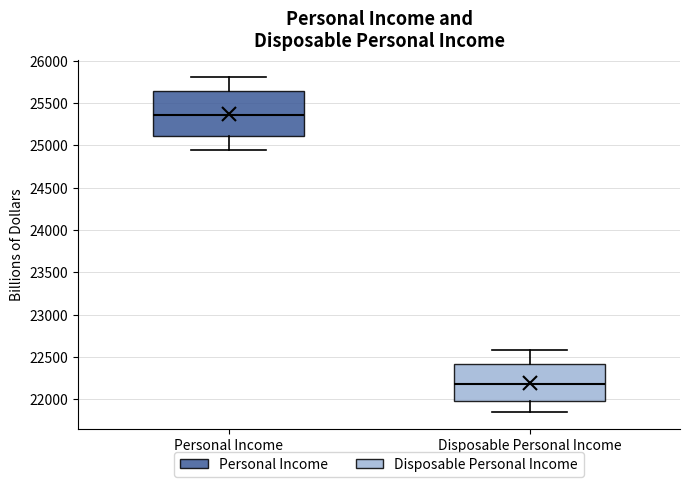

Which box is the tallest, from its lower edge to its upper edge?

Personal Income